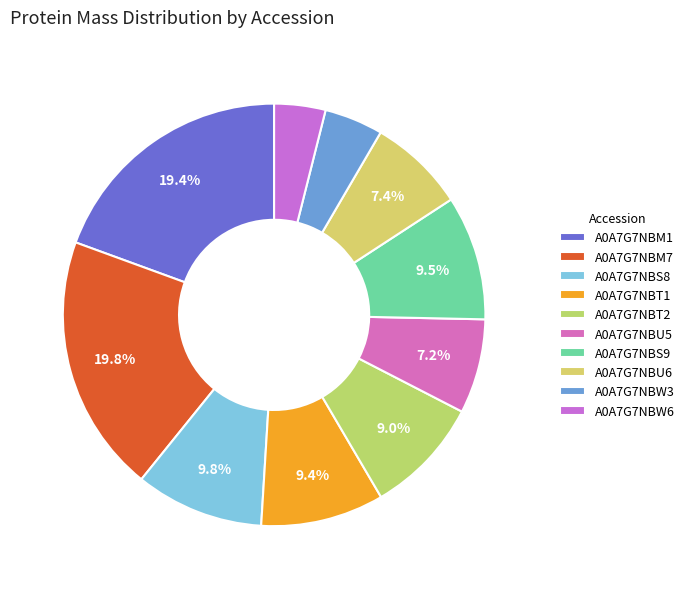

How many segments does this pie chart have?

10